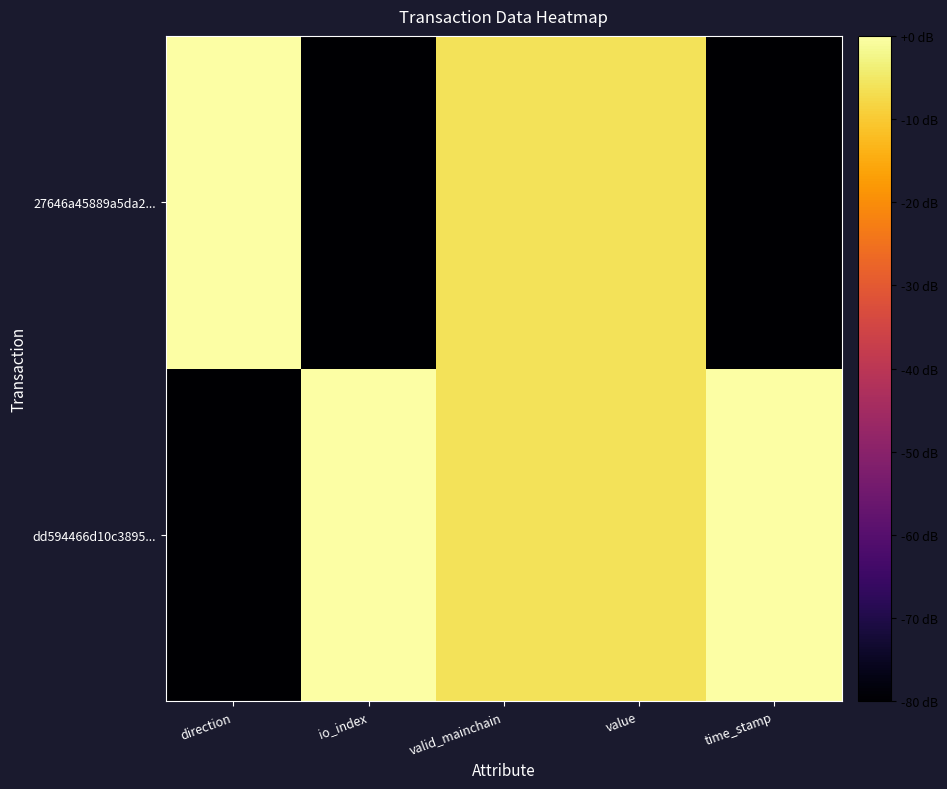

Reading right to left, list all the values displayed in this chart.

dd594466d10c3895...: time_stamp=0.0	value=-6.0	valid_mainchain=-6.0	io_index=0.0	direction=-80.0
27646a45889a5da2...: time_stamp=-80.0	value=-6.0	valid_mainchain=-6.0	io_index=-80.0	direction=0.0